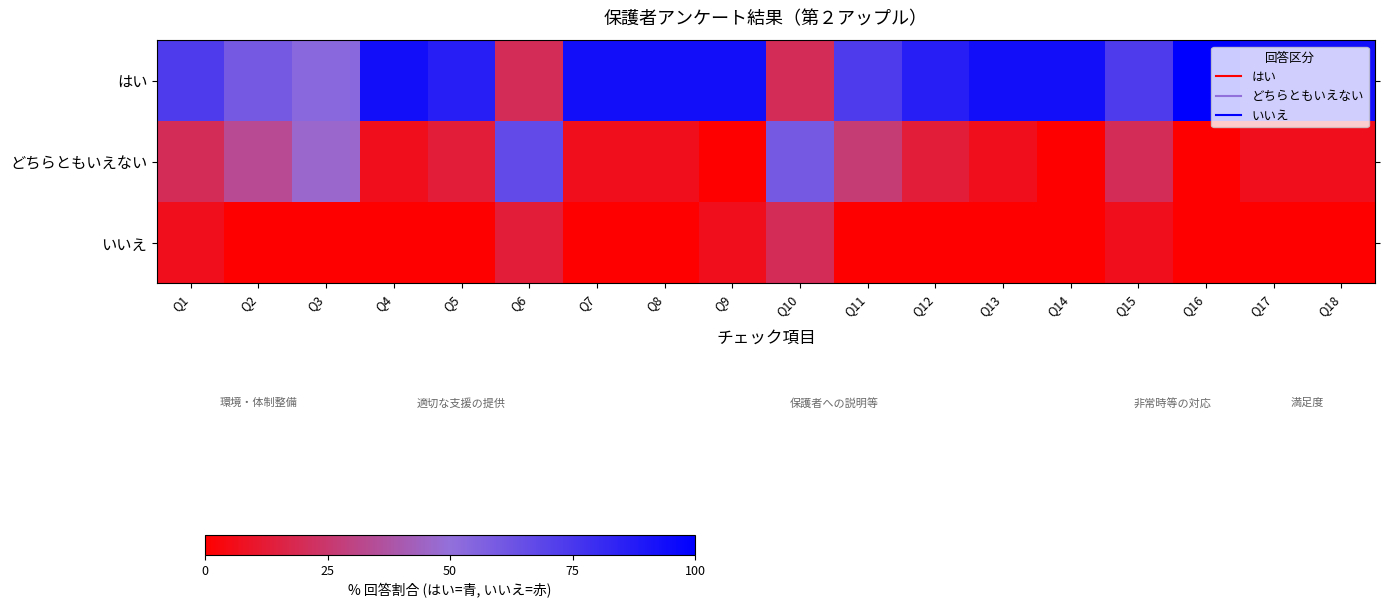

At how many categories does at least one series exceed 81?

11